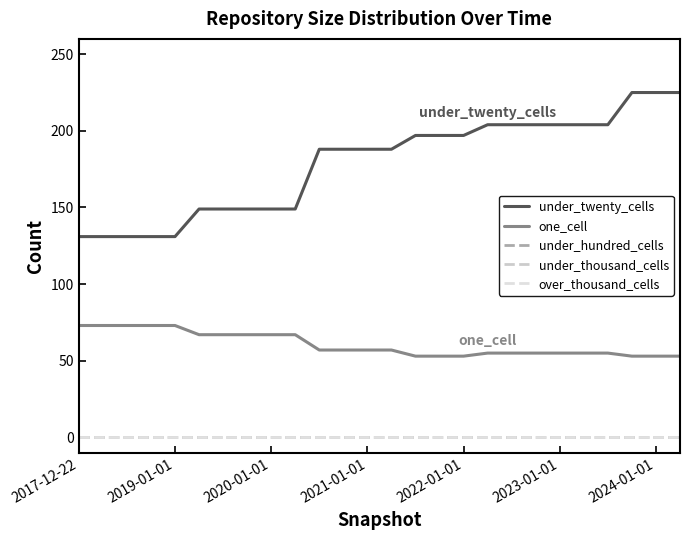

True or false: under_hundred_cells and under_twenty_cells intersect in this chart.

False